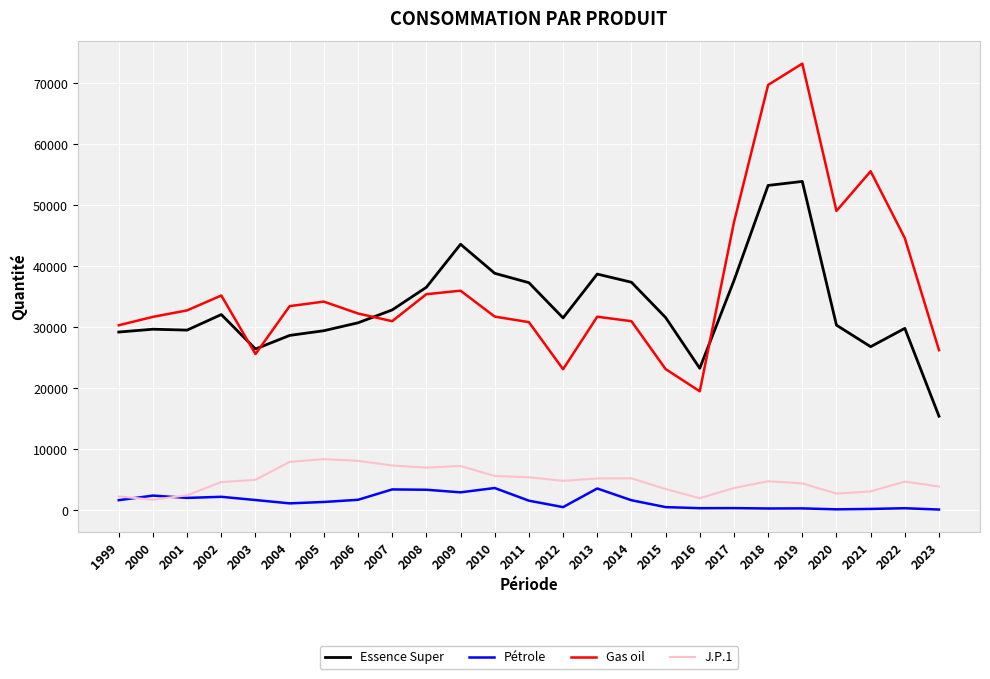

What is the average value of the Essence Super series?

33391.4